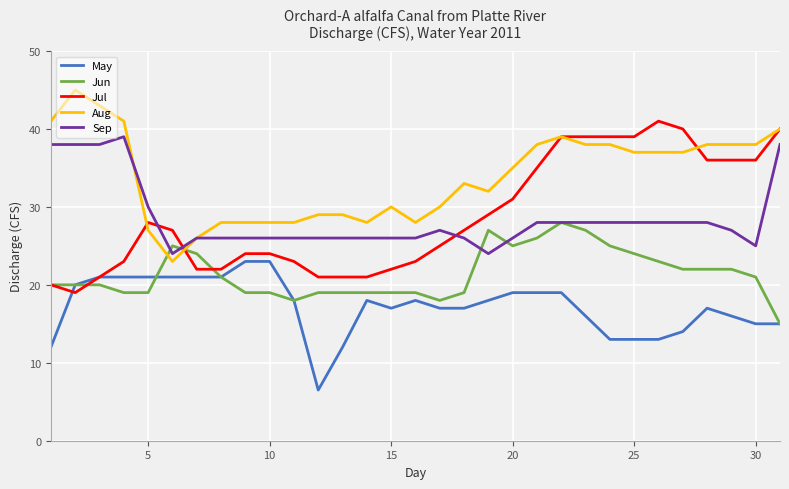

True or false: Sep and May intersect in this chart.

False